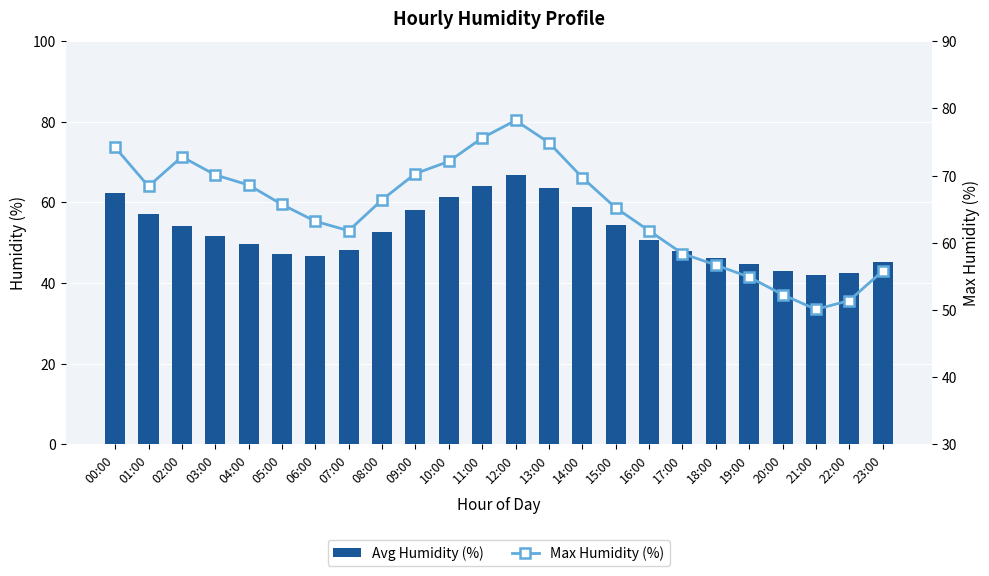

Reading left to right, extract all data points from this chart.

Avg Humidity (%): 00:00=62.3	01:00=57.2	02:00=54.1	03:00=51.8	04:00=49.6	05:00=47.3	06:00=46.8	07:00=48.2	08:00=52.7	09:00=58.1	10:00=61.4	11:00=64.2	12:00=66.8	13:00=63.5	14:00=58.9	15:00=54.3	16:00=50.7	17:00=47.9	18:00=46.2	19:00=44.8	20:00=43.1	21:00=41.9	22:00=42.6	23:00=45.3
Max Humidity (%): 00:00=74.2	01:00=68.4	02:00=72.8	03:00=70.1	04:00=68.6	05:00=65.7	06:00=63.2	07:00=61.8	08:00=66.4	09:00=70.3	10:00=72.1	11:00=75.6	12:00=78.2	13:00=74.9	14:00=69.7	15:00=65.2	16:00=61.8	17:00=58.4	18:00=56.7	19:00=54.9	20:00=52.3	21:00=50.1	22:00=51.4	23:00=55.8